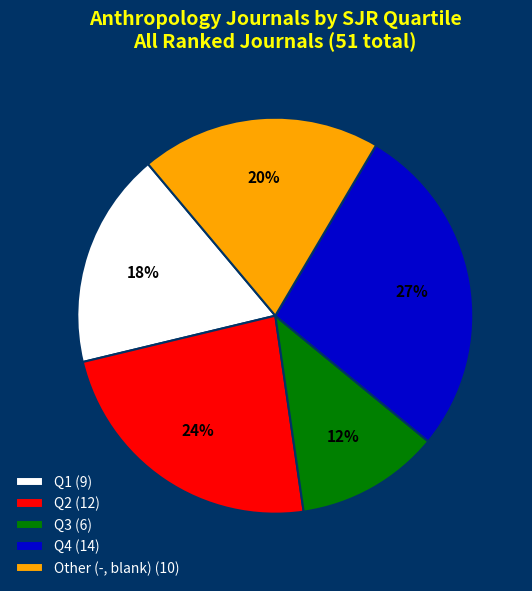

Which category has the smallest portion of the pie?

Q3